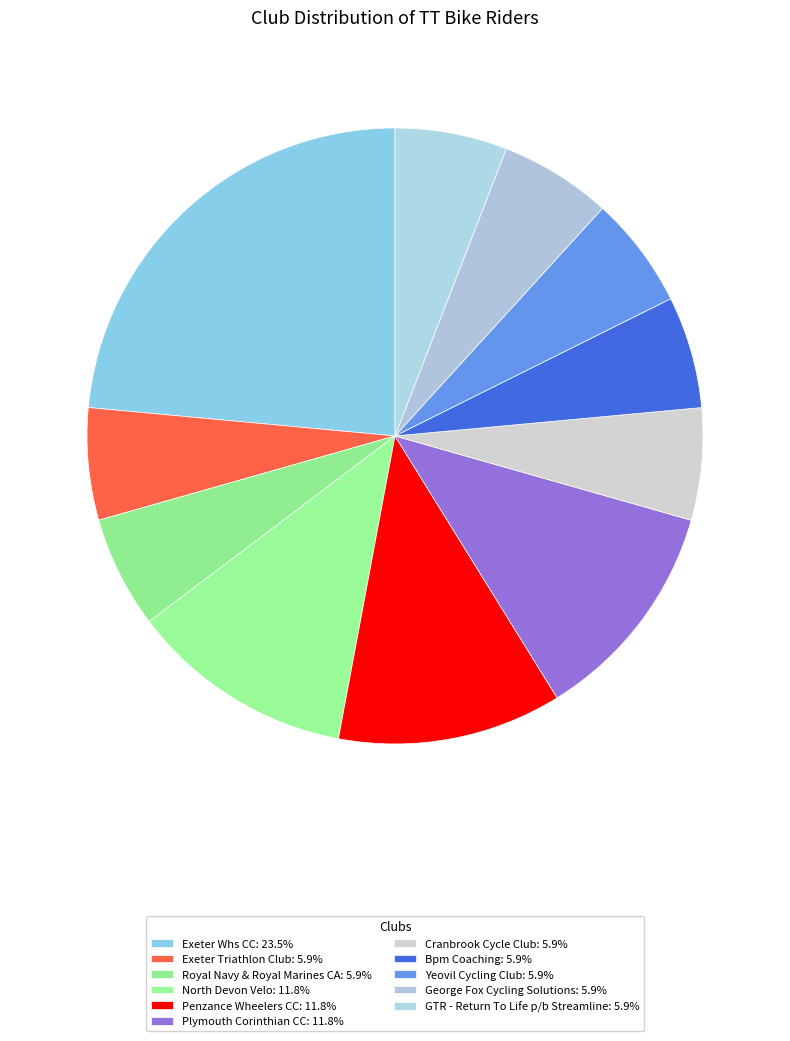

Count the number of slices in the pie.

11